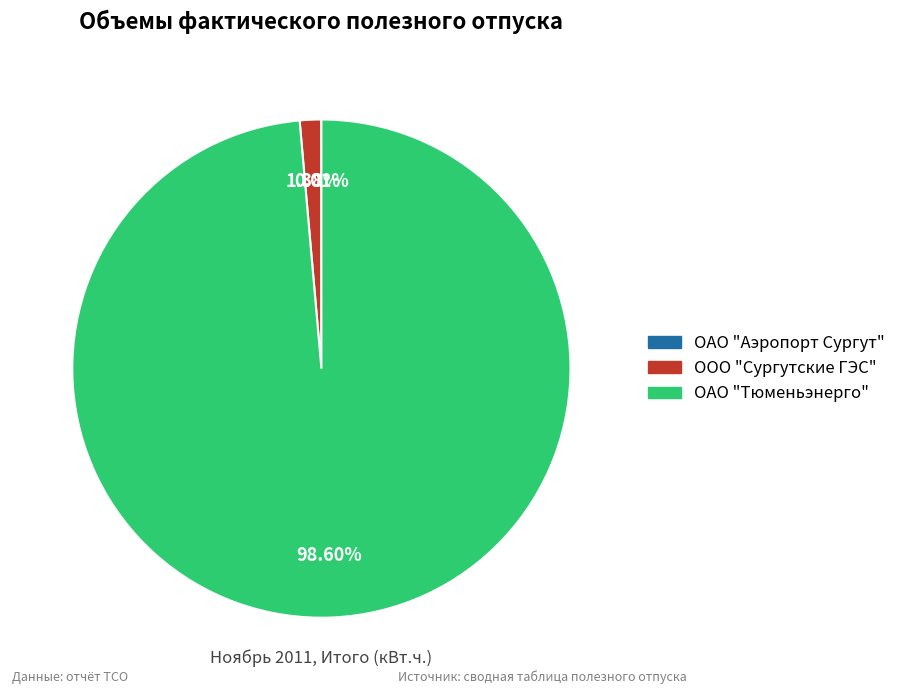

Between ООО "Сургутские ГЭС" and ОАО "Тюменьэнерго", which is larger?

ОАО "Тюменьэнерго"